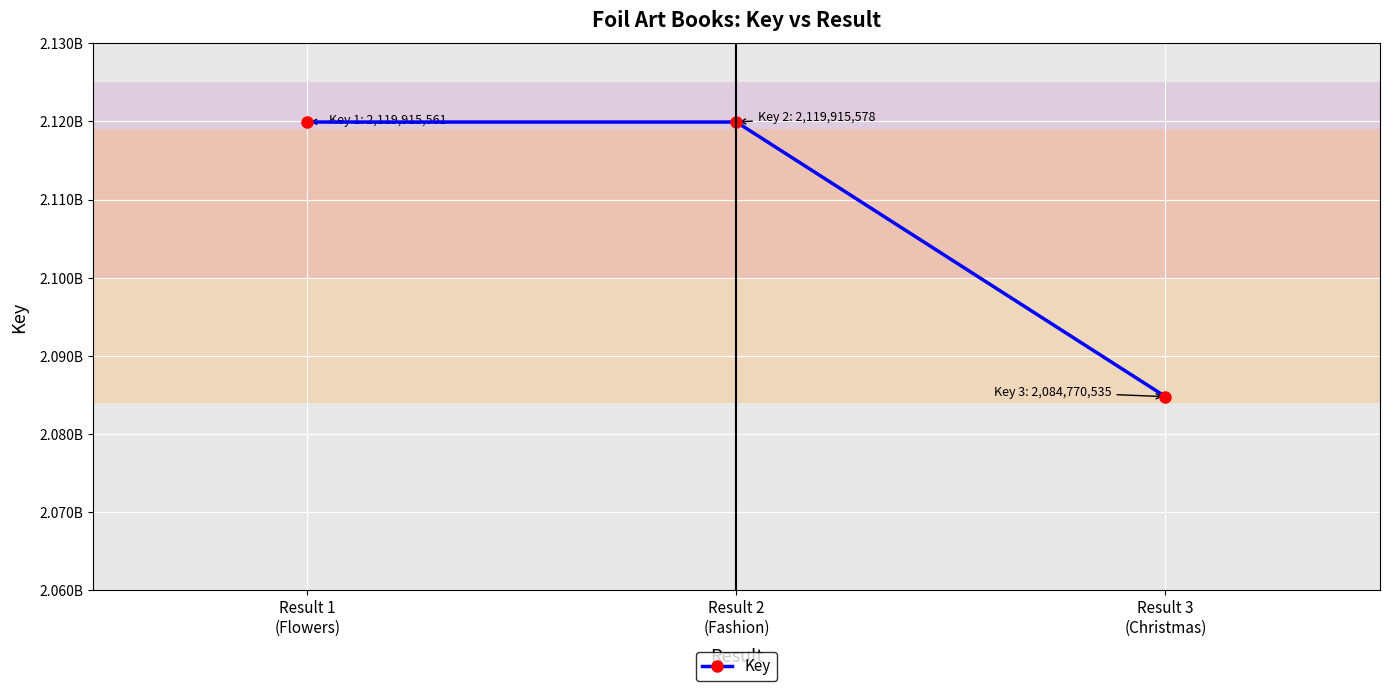

Reading right to left, extract all data points from this chart.

Result 3
(Christmas)=2084770535	Result 2
(Fashion)=2119915578	Result 1
(Flowers)=2119915561